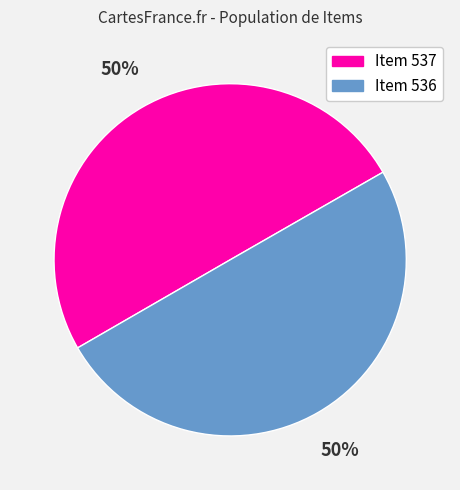

What is the ratio of the value at Item 536 to the value at Item 537?

1.0